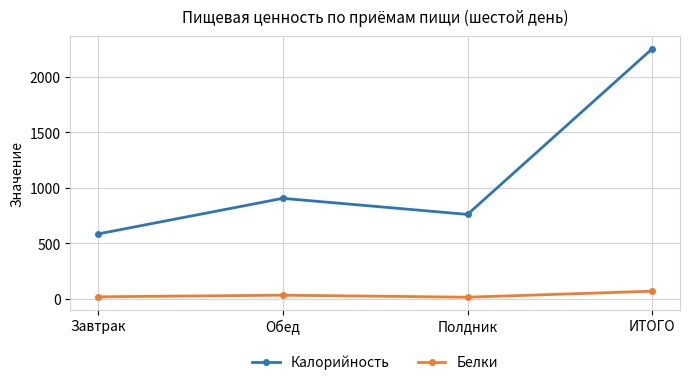

Where does the Белки series first go above 34?

Обед